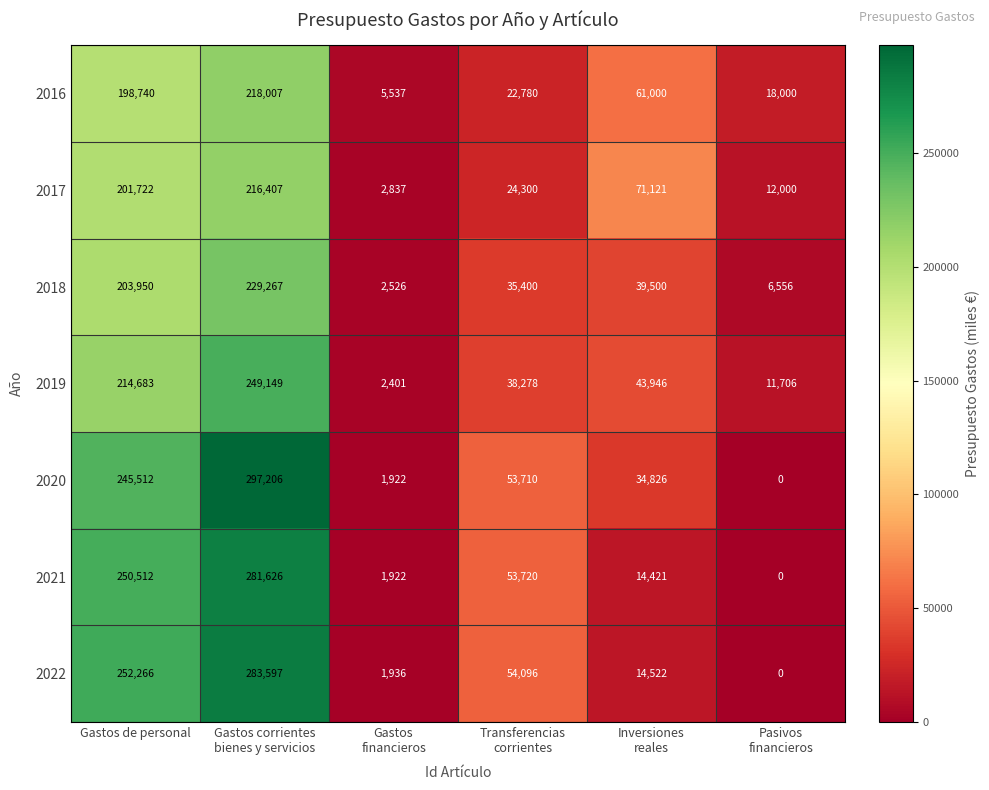

Which series has the widest spread of values?

2020